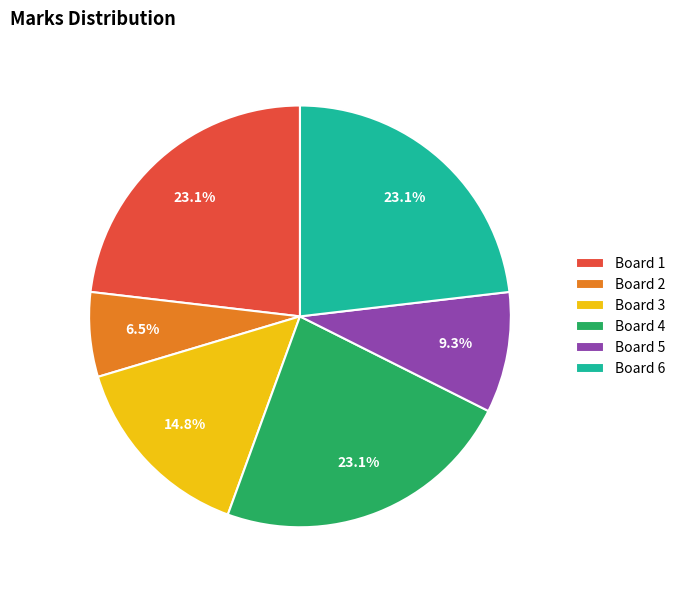

To the nearest percent, what portion does Board 1 represent?

23%